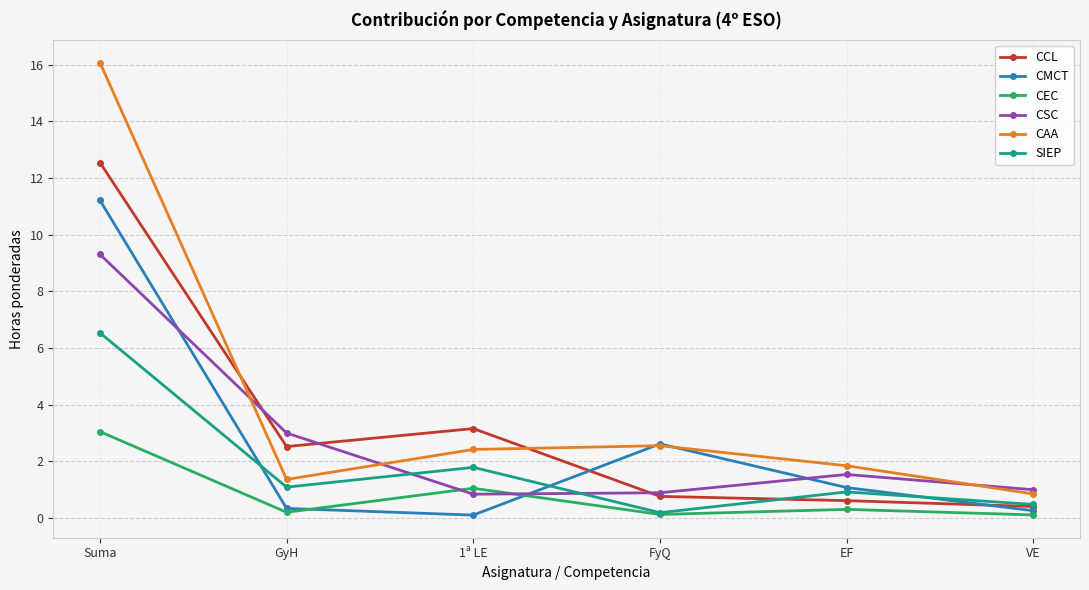

Where is the first local maximum for CMCT?

FyQ